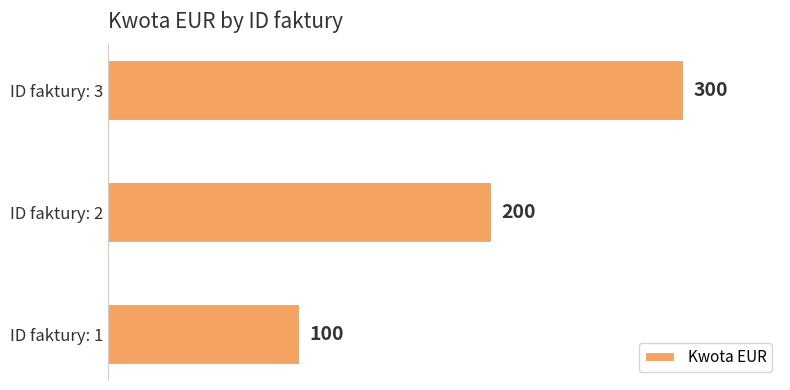

List the labels in order of value, largest first.

ID faktury: 3, ID faktury: 2, ID faktury: 1